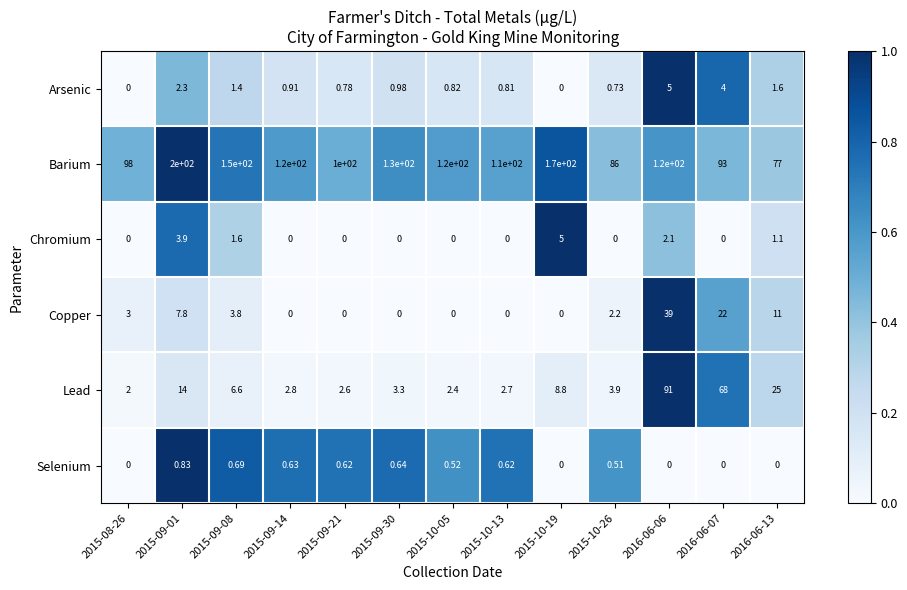

Between 2015-10-26 and 2016-06-13, which series saw the biggest shift?

Lead